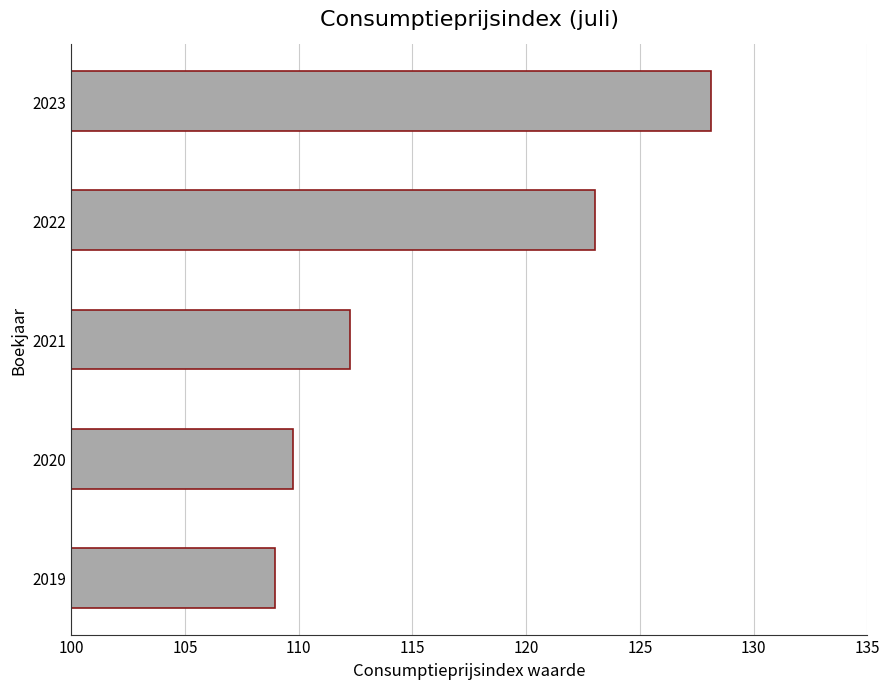

Does the chart contain any negative values?

No